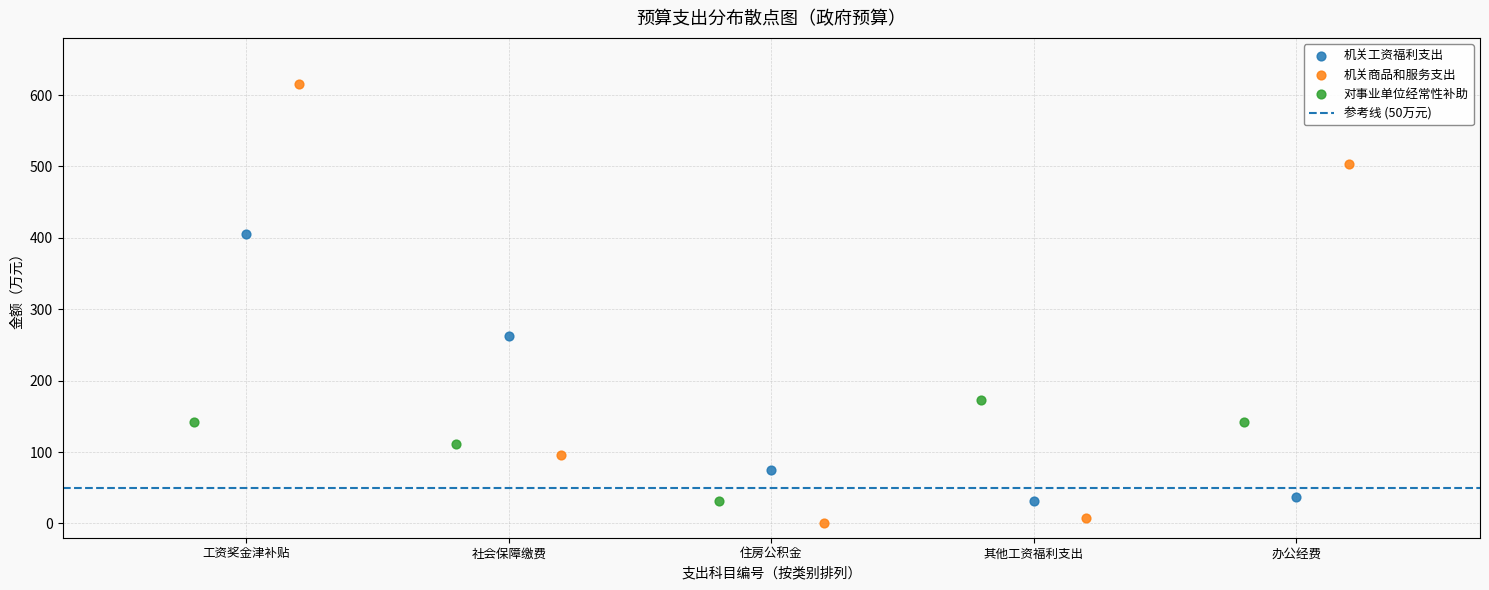

Which series contains the lowest Y value?

机关商品和服务支出